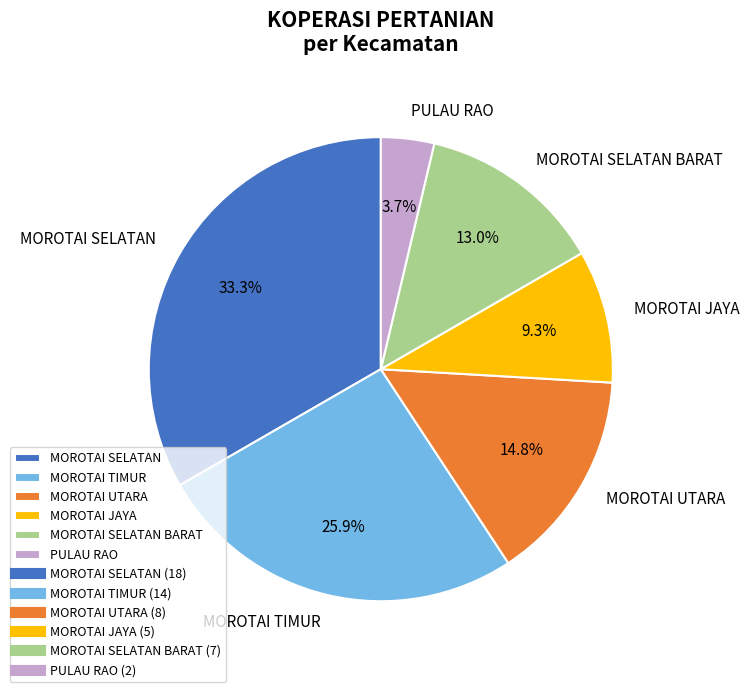

Rank the categories by value from highest to lowest.

MOROTAI SELATAN, MOROTAI TIMUR, MOROTAI UTARA, MOROTAI SELATAN BARAT, MOROTAI JAYA, PULAU RAO